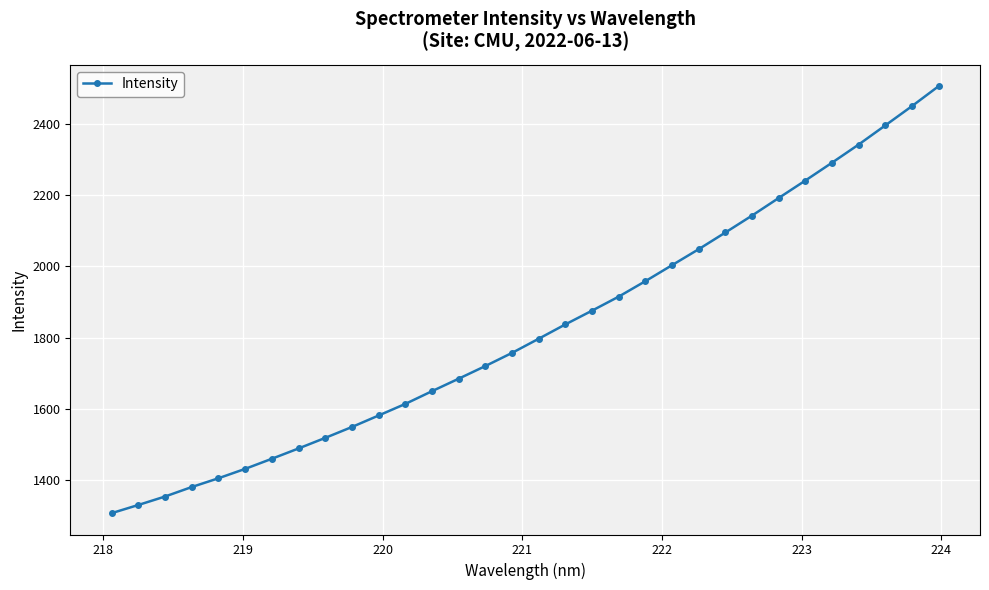

What is the maximum value shown in the chart?

2507.7